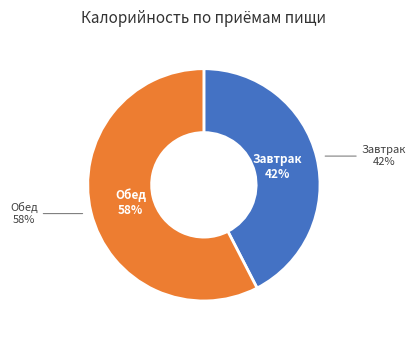

What is the change in value from Завтрак to Обед?

+205.4